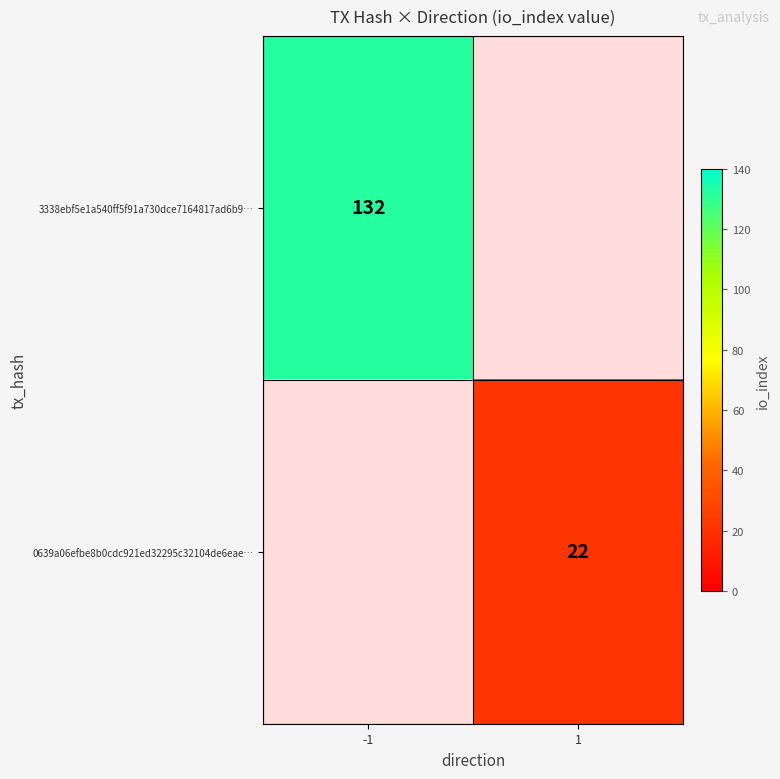

Is the value of 0639a06efbe8b0cdc921ed32295c32104de6eae… at 1 greater than the value of 3338ebf5e1a540ff5f91a730dce7164817ad6b9… at -1?

No